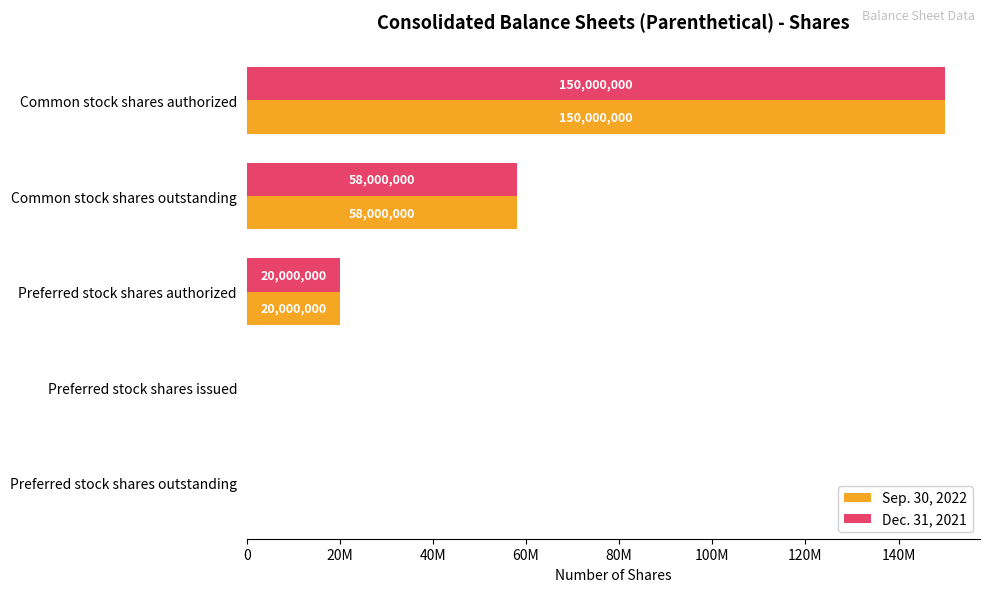

List the series in order of their peak value, lowest first.

Sep. 30, 2022, Dec. 31, 2021